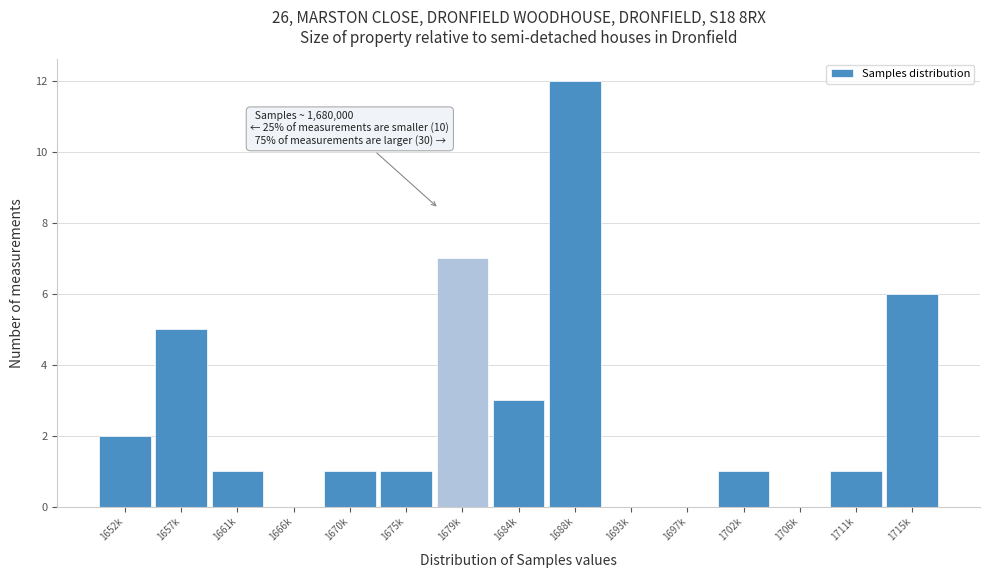

Reading left to right, what are all the values shown in this chart?

1652k=2	1657k=5	1661k=1	1666k=0	1670k=1	1675k=1	1679k=7	1684k=3	1688k=12	1693k=0	1697k=0	1702k=1	1706k=0	1711k=1	1715k=6